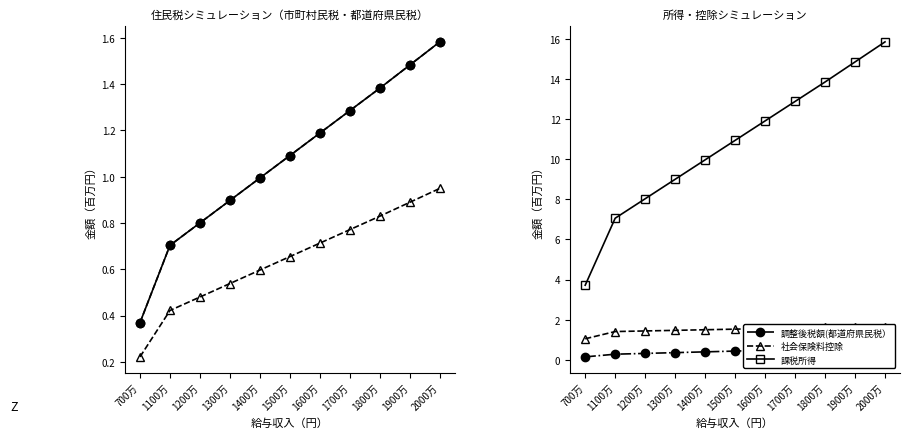

Rank the series at 1900万 from lowest to highest value.

調整後税額(都道府県民税）, 調整後税額(市町村民税), 所得割合計（col_1）, 確定所得割合計, 社会保険料控除, 課税所得